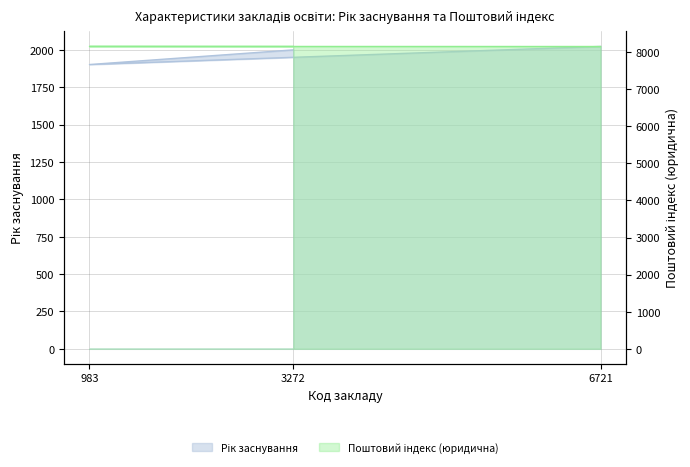

What is the spread (max minus min) of values at 6721?

6127